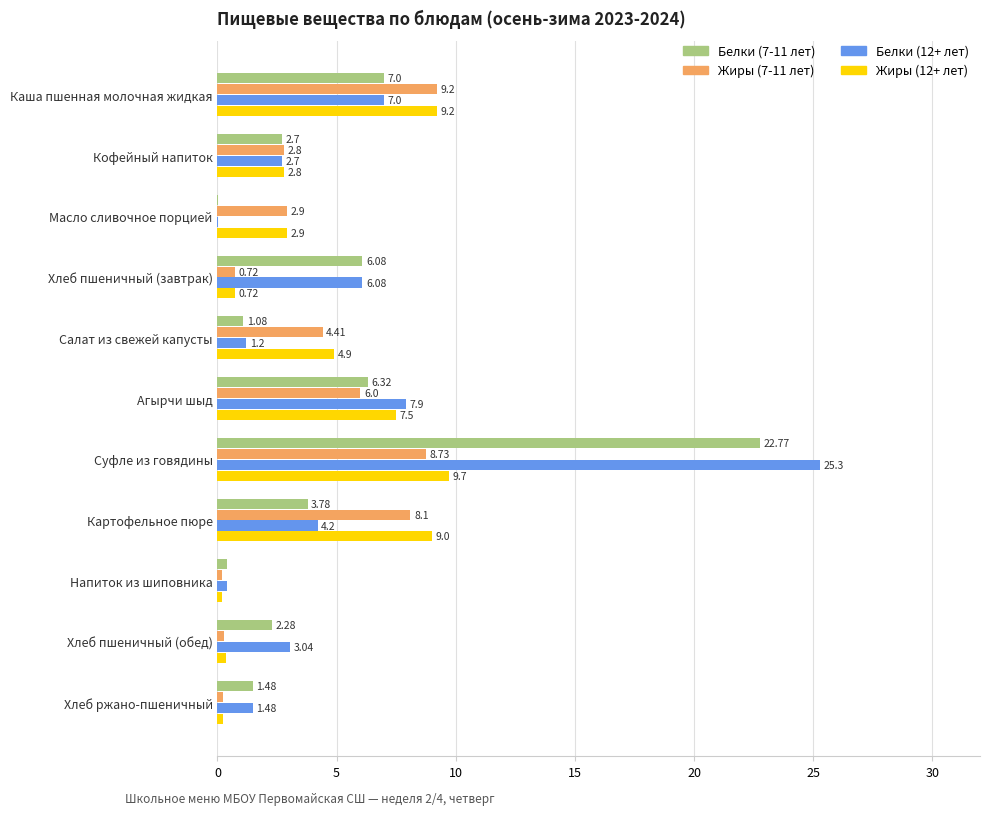

What is the highest value of the Жиры (12+ лет) series?

9.7